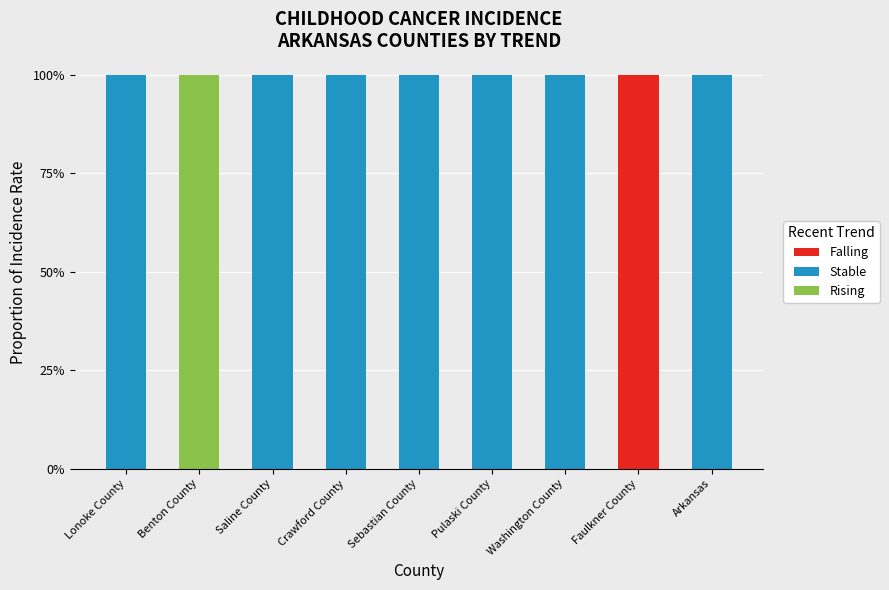

What are all the series names shown in the legend?

Falling, Stable, Rising